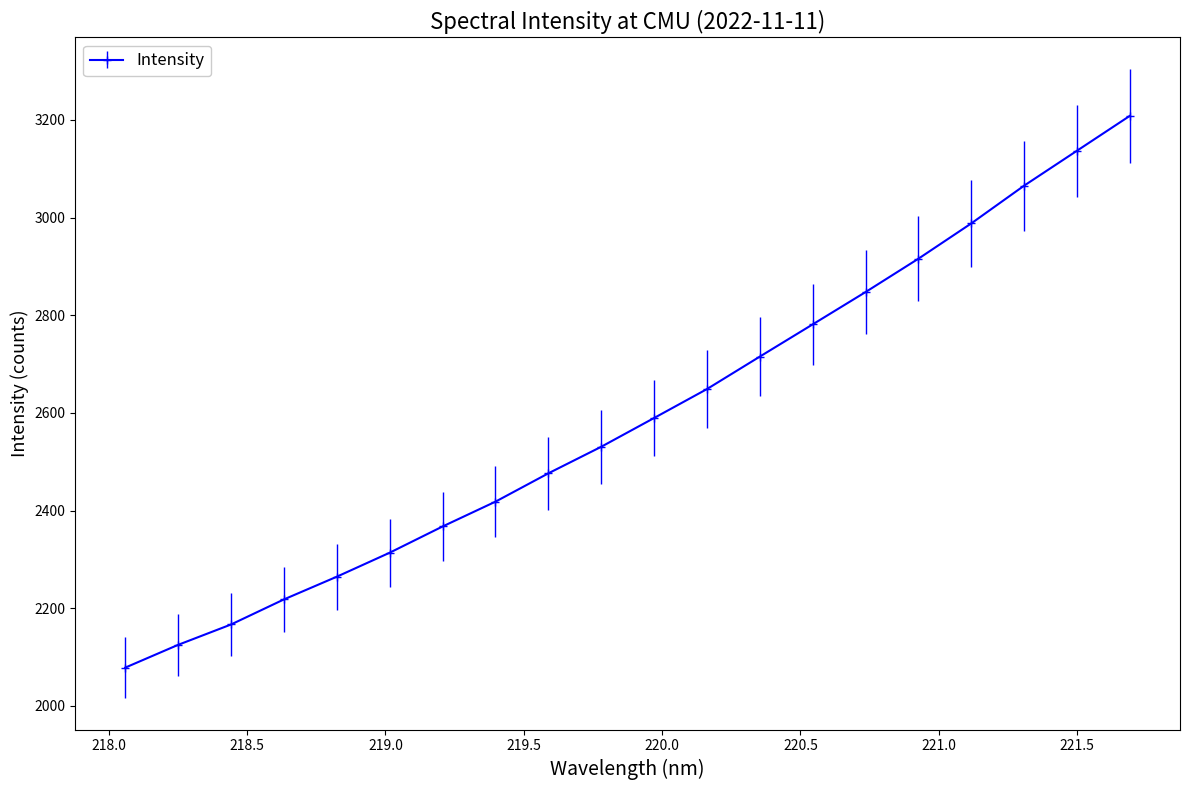

True or false: there are more than 2 points higher than both neighbors.

False